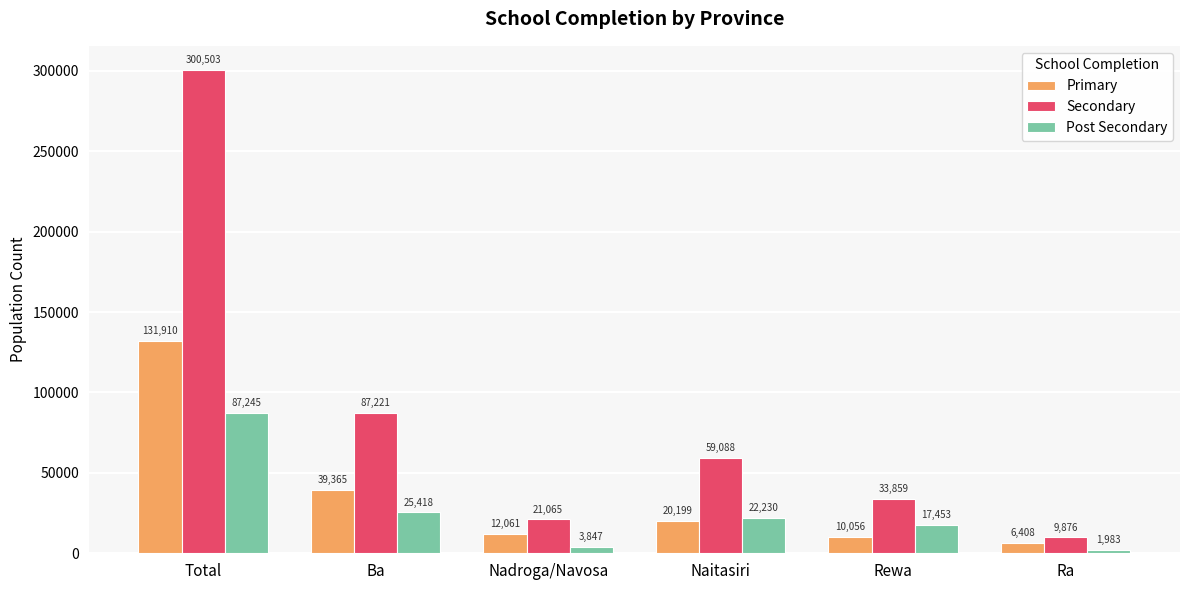

Is the value of Primary at Ra greater than the value of Post Secondary at Naitasiri?

No